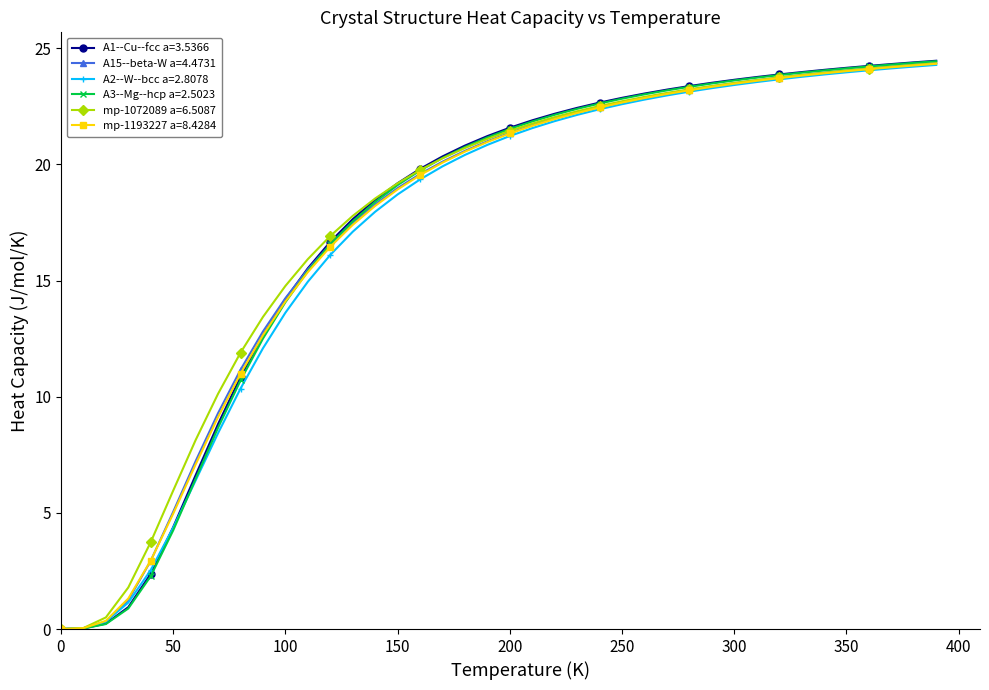

Count the number of data series in this chart.

6